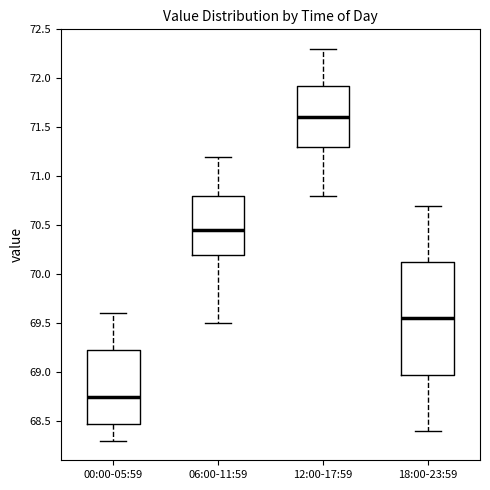

Where does the median line of the box for 00:00-05:59 sit on the y-axis? The values are not printed on the chart, so give them approximately, as read against the axis.

68.75